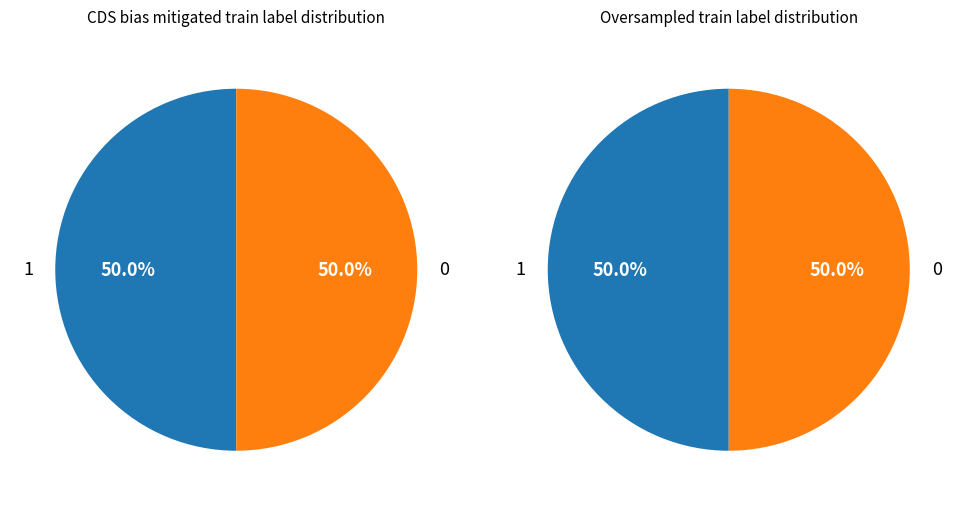

Rank the series by their maximum value, from highest to lowest.

left, right